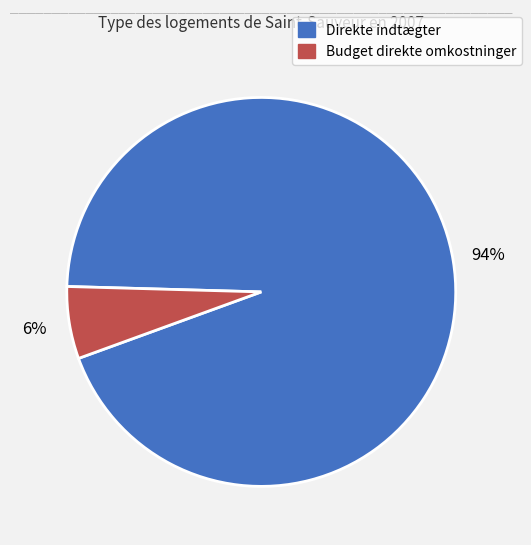

To the nearest percent, what is the average slice percentage?

50%